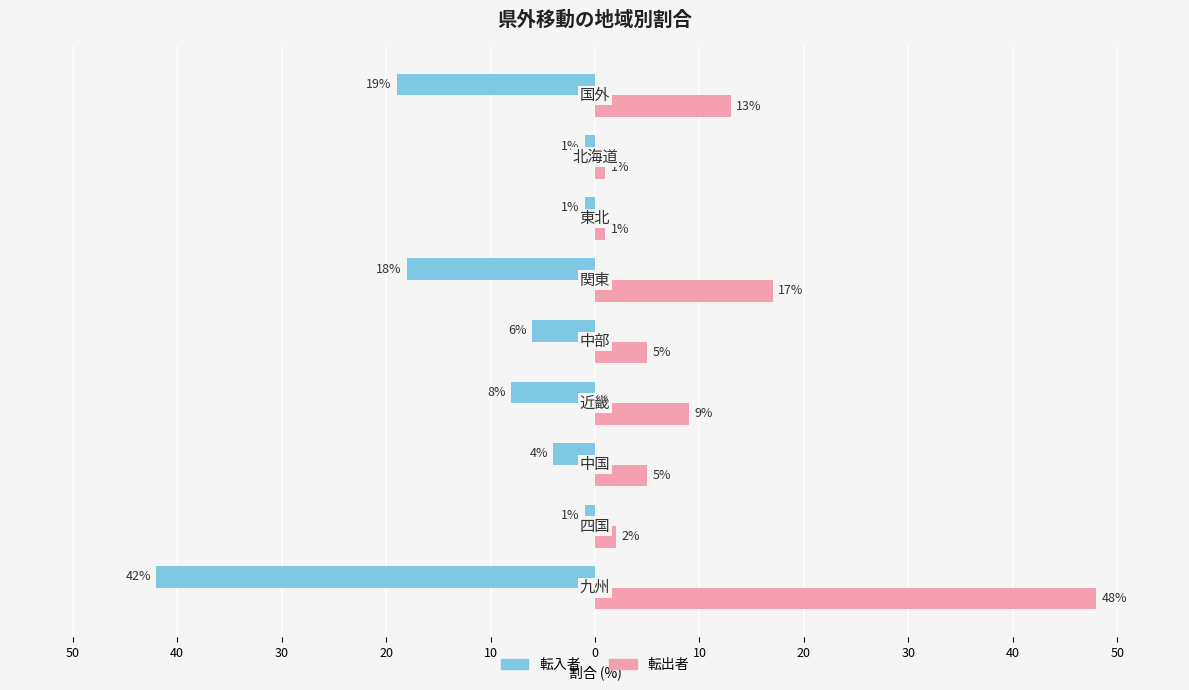

Which series has the largest range (max minus min)?

転出者